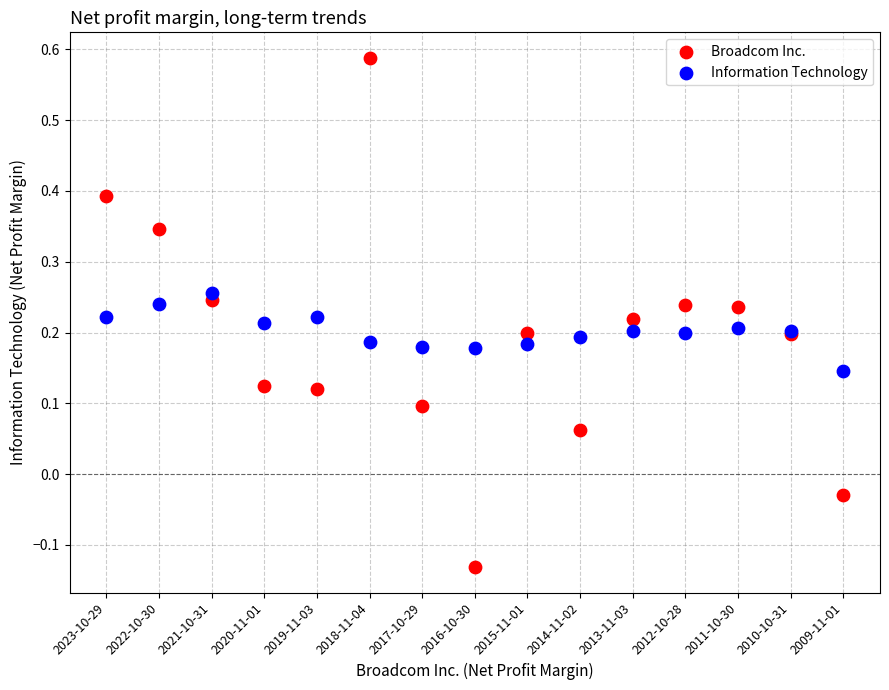

Which series has the largest Y range (max minus min)?

Broadcom Inc.